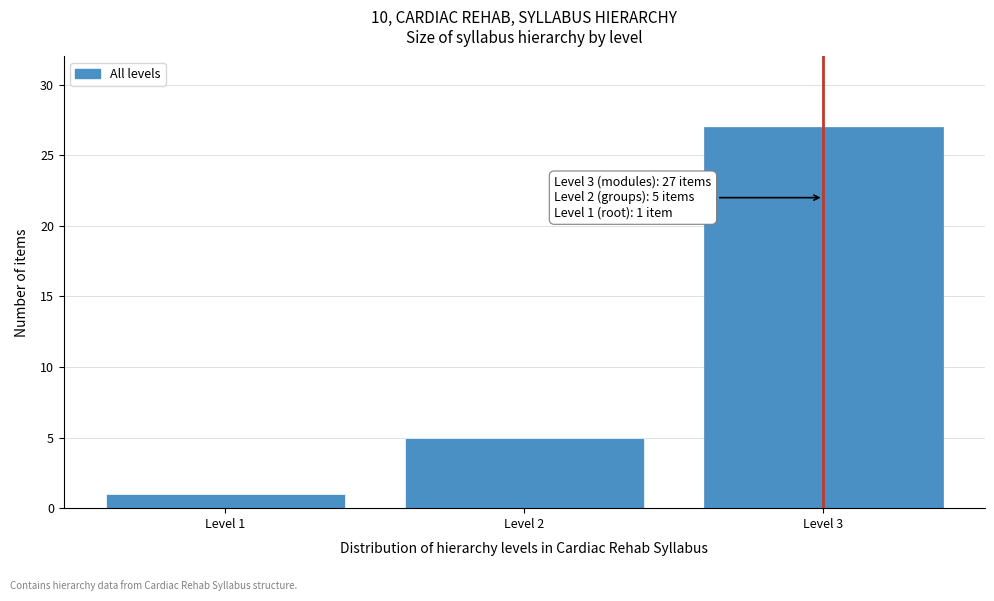

Reading left to right, what are all the values shown in this chart?

Level 1=1	Level 2=5	Level 3=27